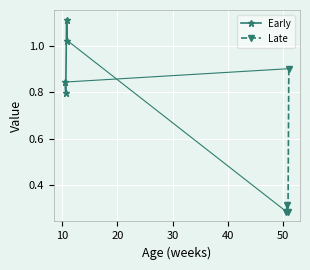

How many values in the Early series are below 1?

2